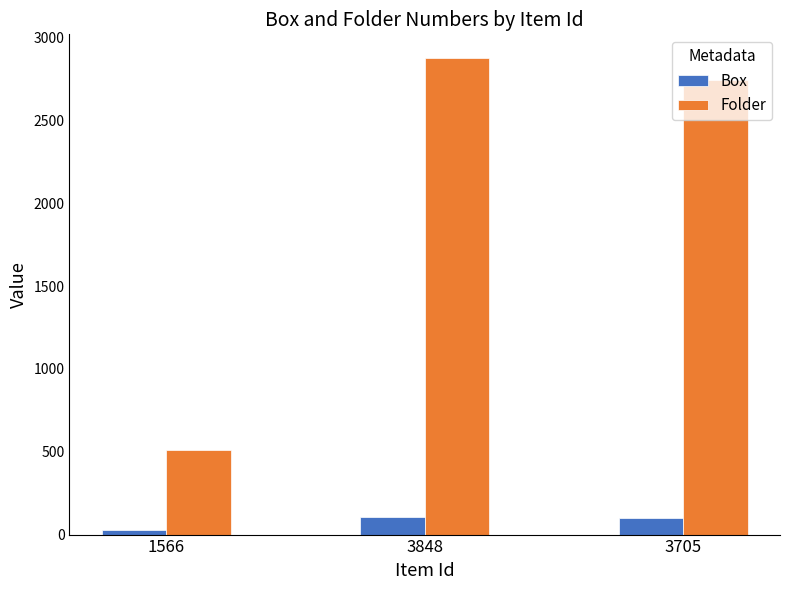

Which category has the highest value in the Folder series?

3848